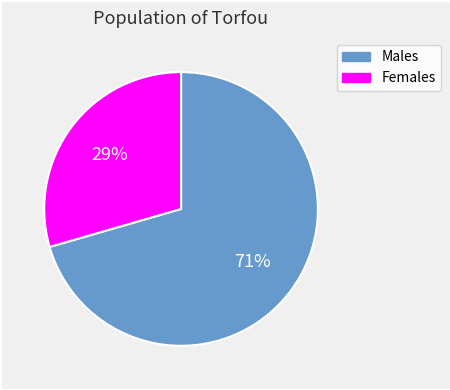

What is the largest slice in the pie chart?

Males